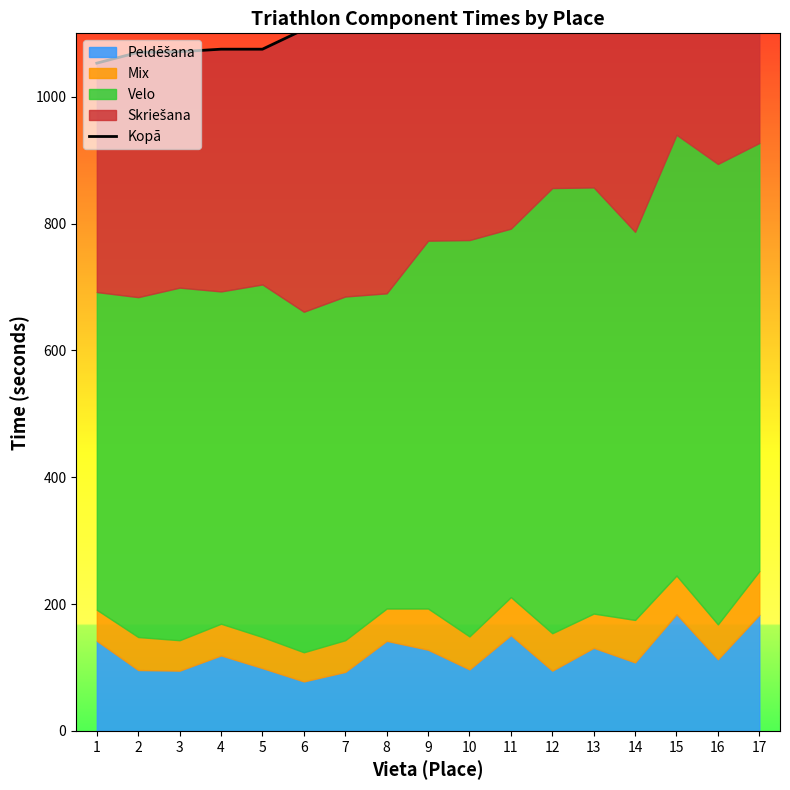

What is the value of the 4th point from the left?

1075